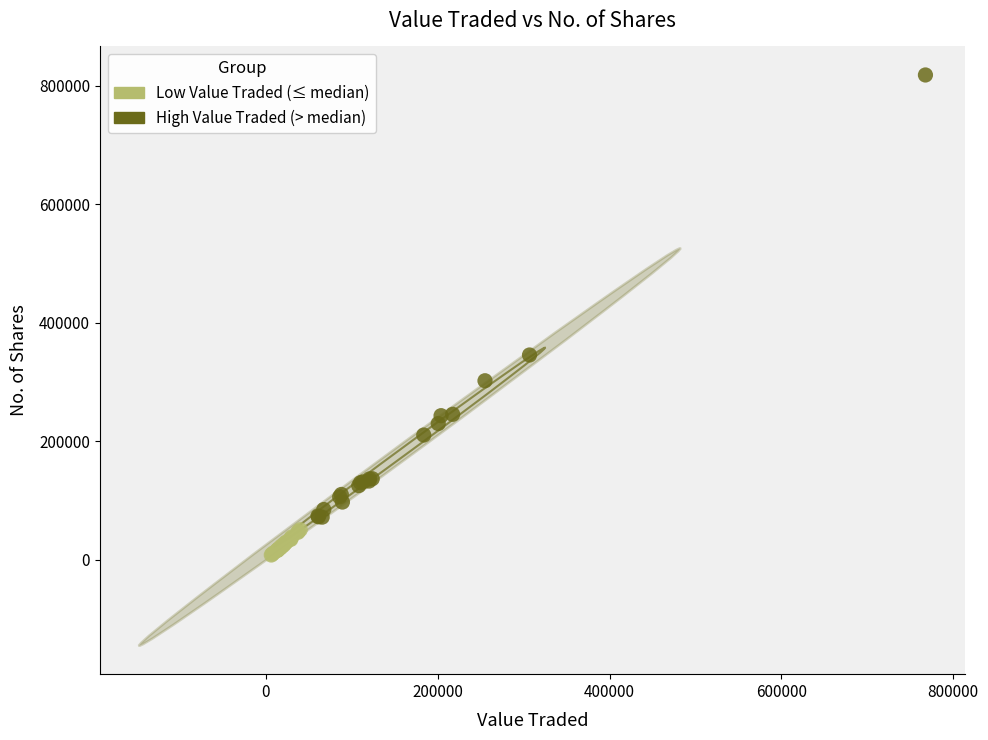

What are all the series names shown in the legend?

Low Value Traded (≤ median), High Value Traded (> median)